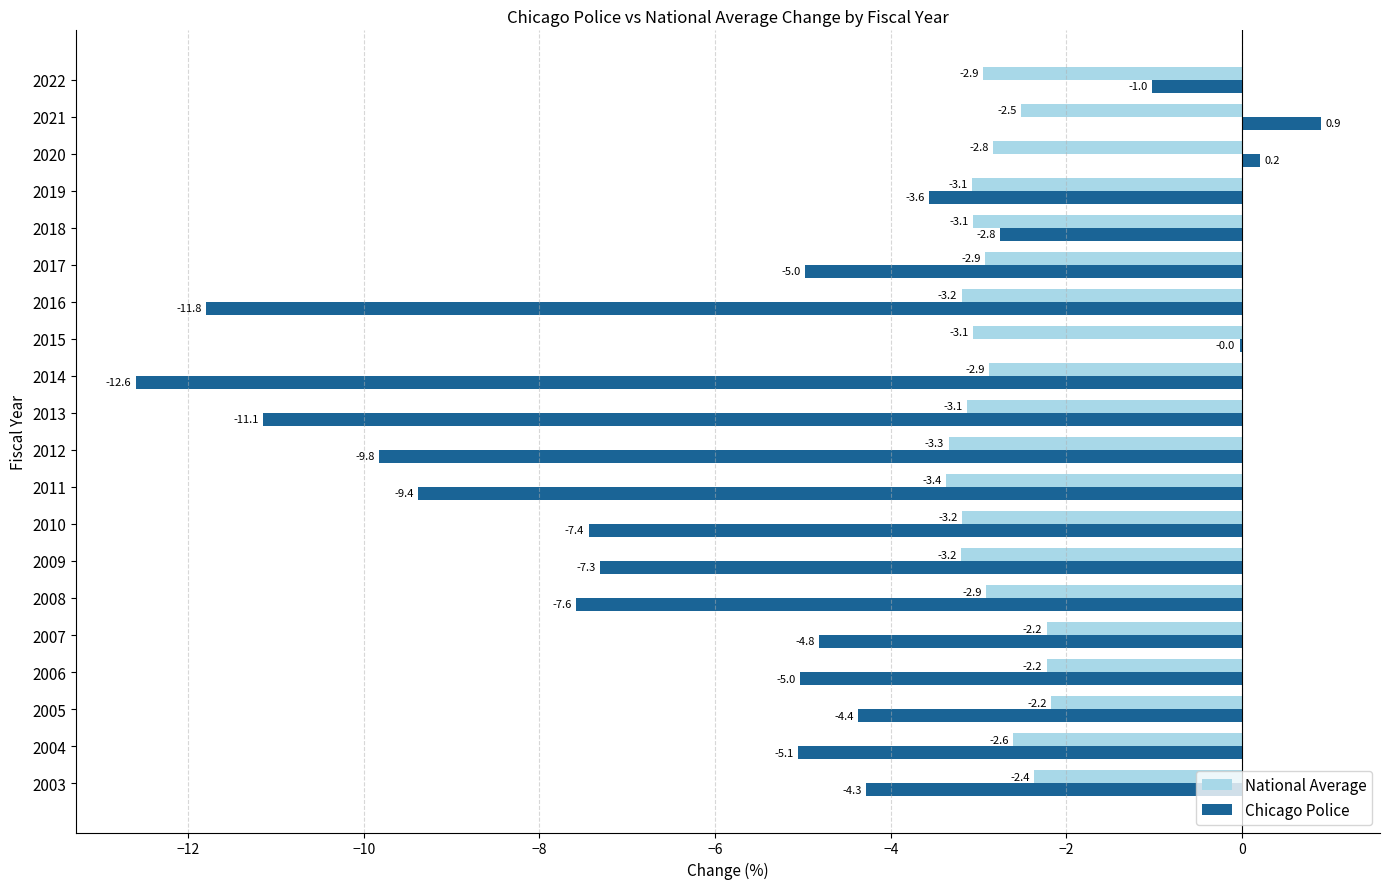

The Chicago Police series shows -2.9 at 2016. True or false?

False